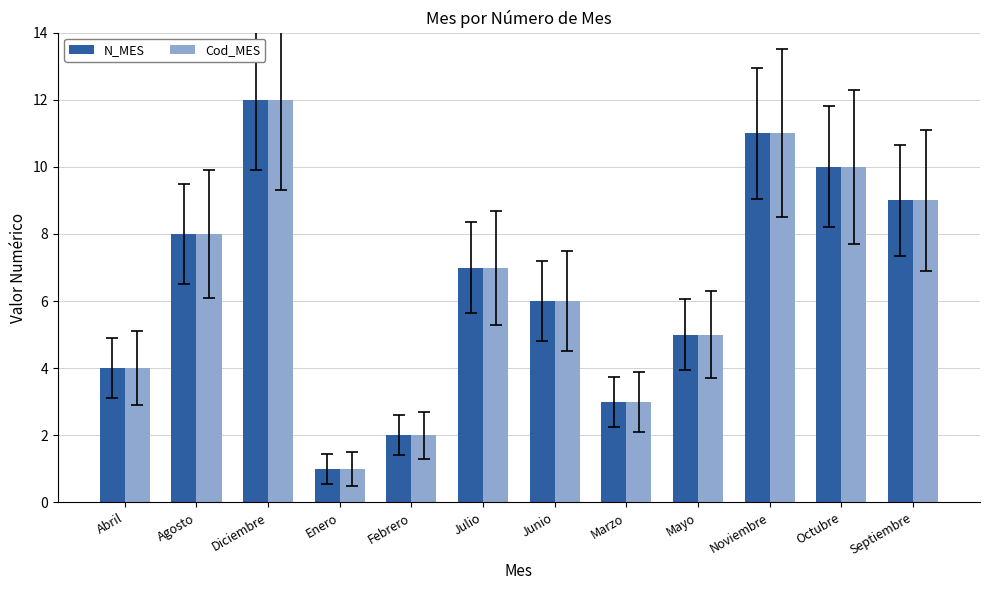

What is the difference between the maximum and minimum values in the N_MES series?

11